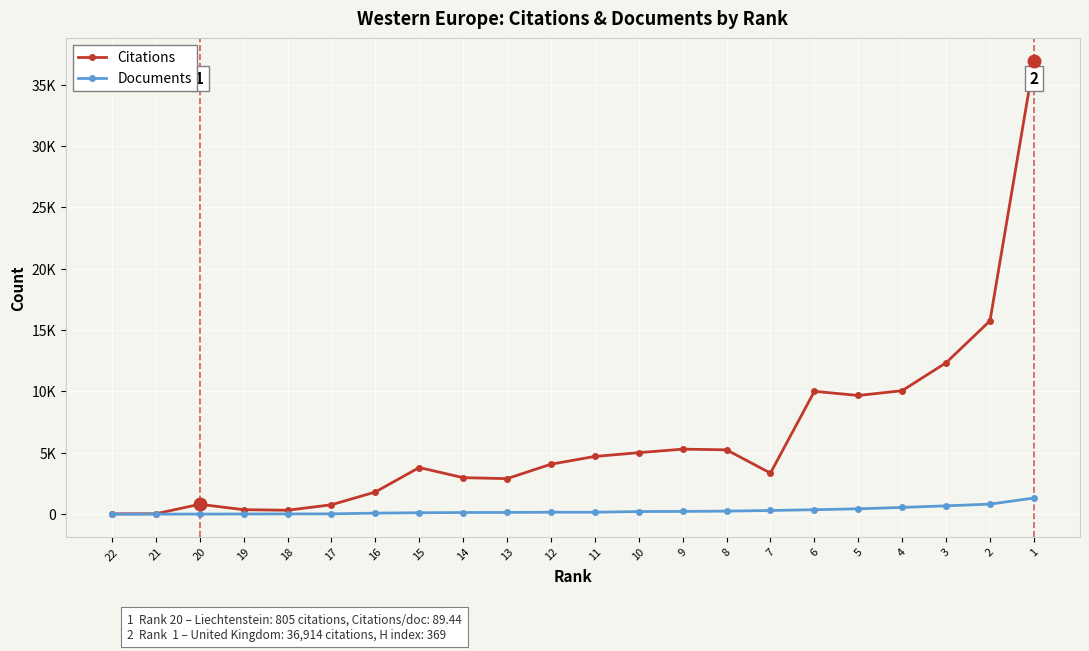

Reading right to left, extract all data points from this chart.

Citations: 1=36914	2=15751	3=12336	4=10062	5=9670	6=10008	7=3345	8=5242	9=5297	10=5012	11=4704	12=4070	13=2896	14=2975	15=3801	16=1805	17=766	18=320	19=366	20=805	21=35	22=26
Documents: 1=1316	2=820	3=681	4=551	5=438	6=363	7=302	8=250	9=225	10=215	11=159	12=159	13=141	14=135	15=116	16=87	17=27	18=22	19=16	20=9	21=5	22=2